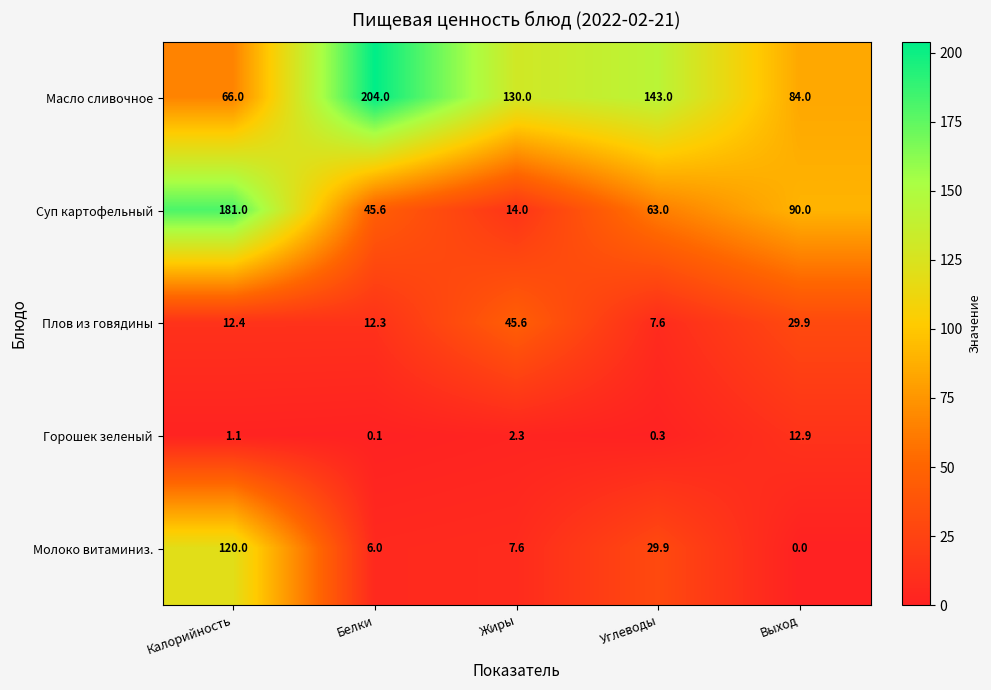

The value of Горошек зеленый at Жиры is 2.3. True or false?

True